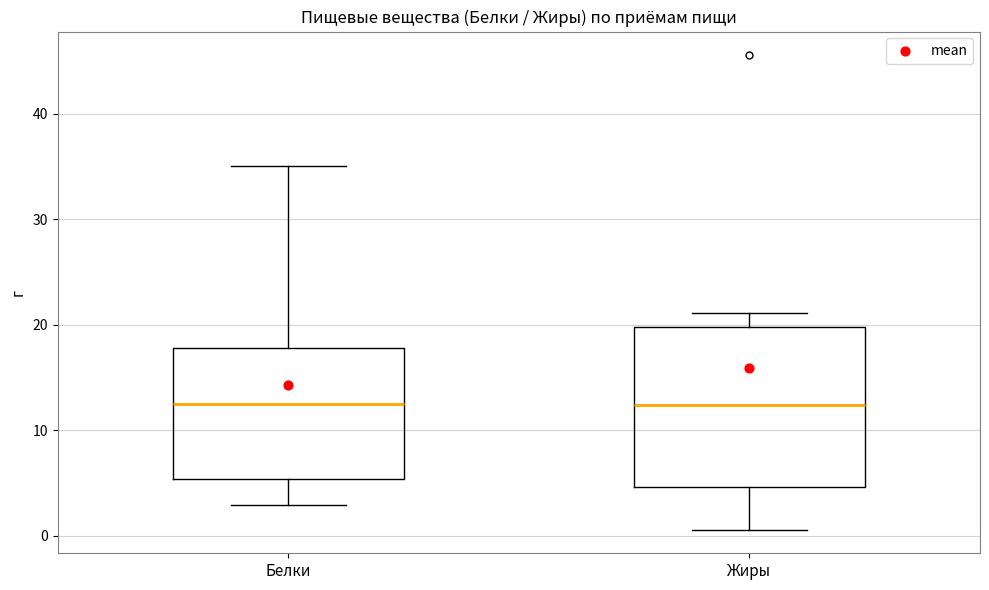

Comparing the boxes themselves (not the whiskers), which one is the tallest?

Жиры